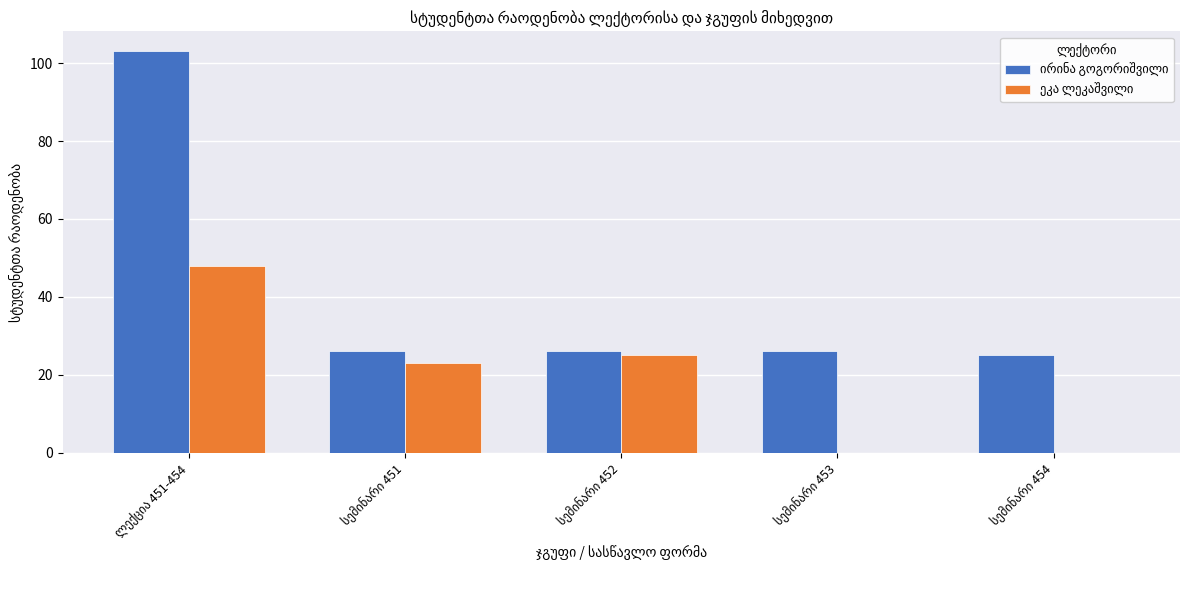

Where is ეკა ლეკაშვილი nearest to the value 24?

სემინარი 451